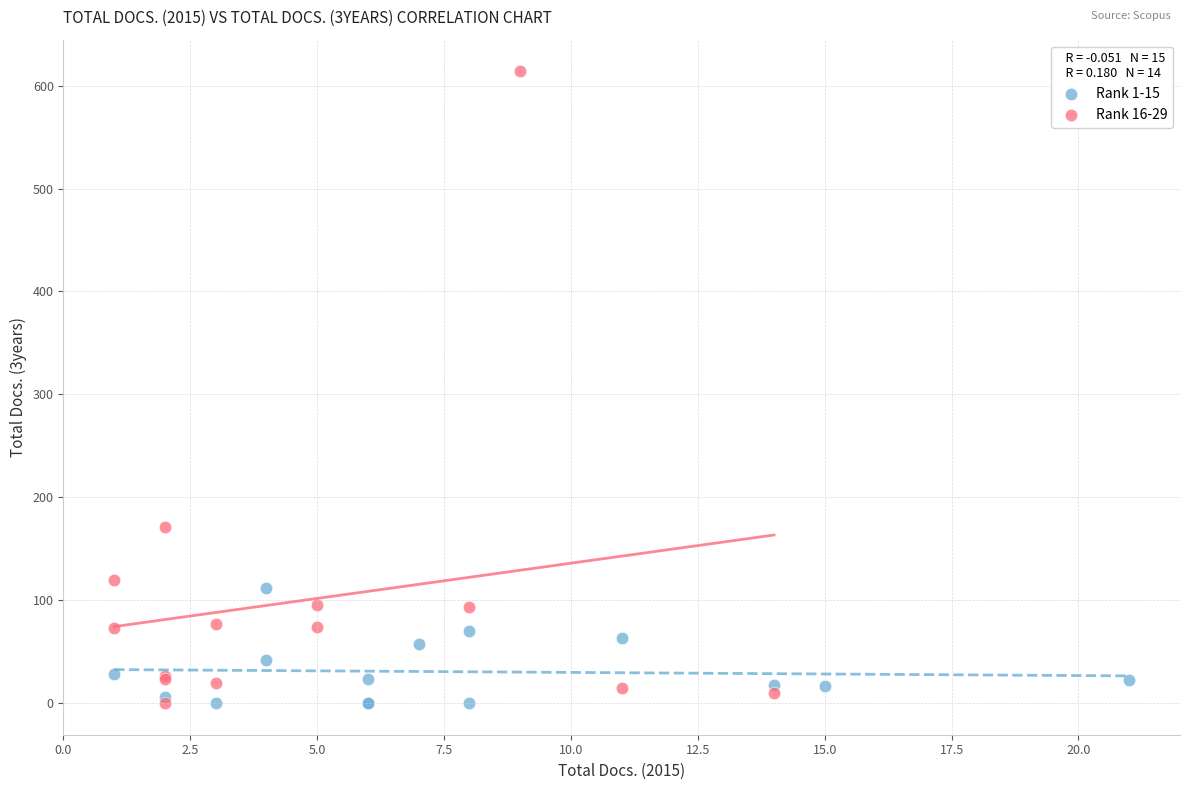

Which series has the widest spread of Y values?

Rank 16-29